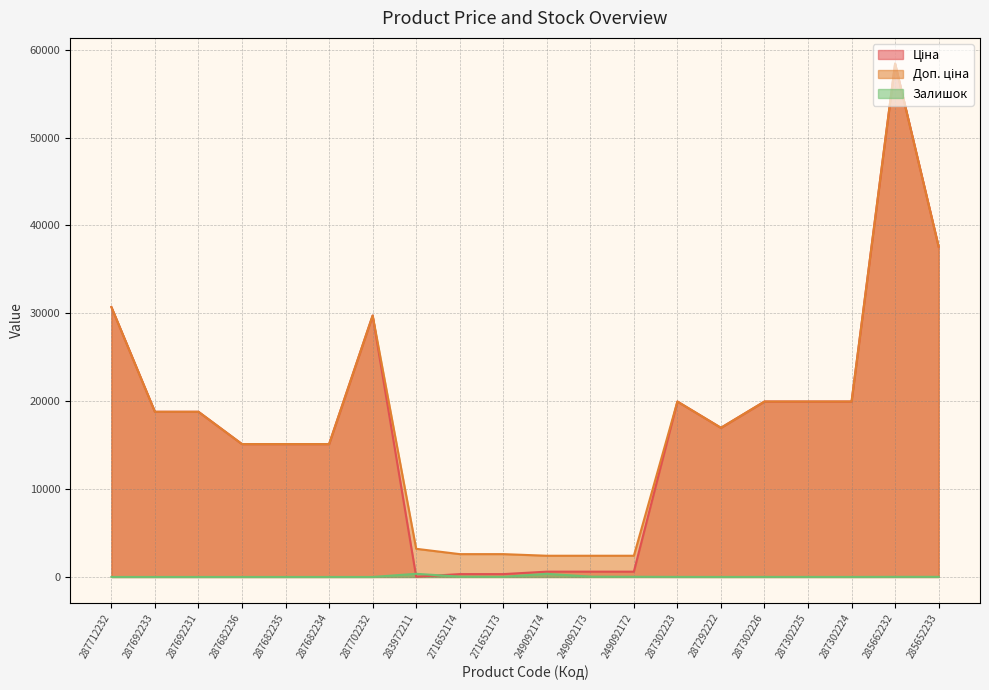

Is the value of Ціна at 287302223 greater than the value of Доп. ціна at 249092172?

Yes